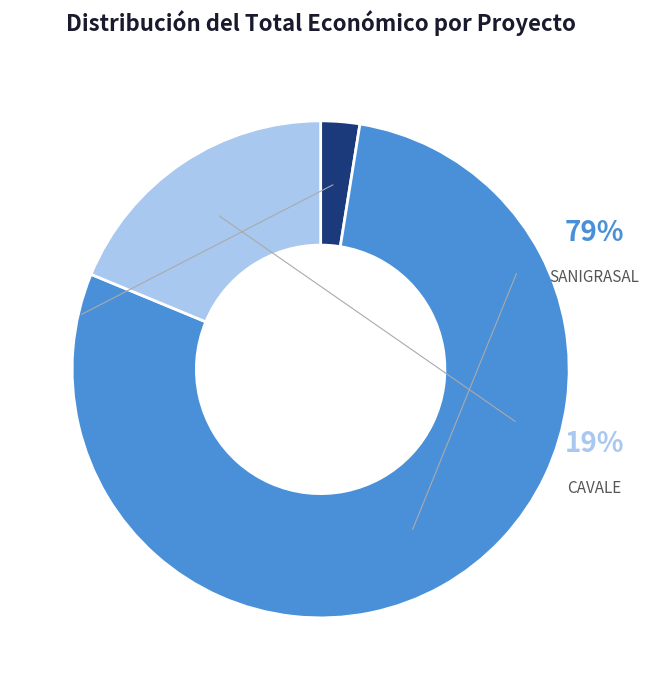

Is it true that SANIGRASAL Talde Operatiboa is 79% of the pie?

True